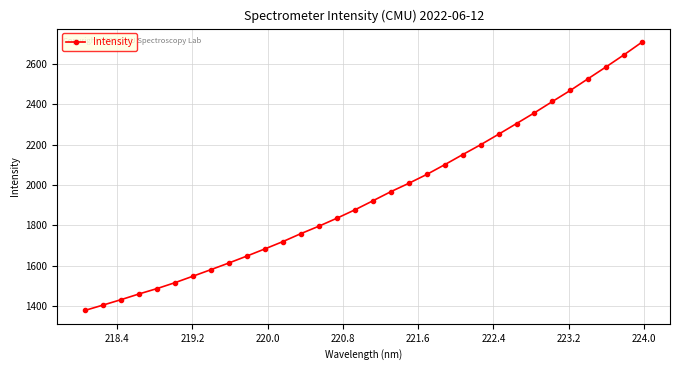

What is the sum of all values?

62404.3